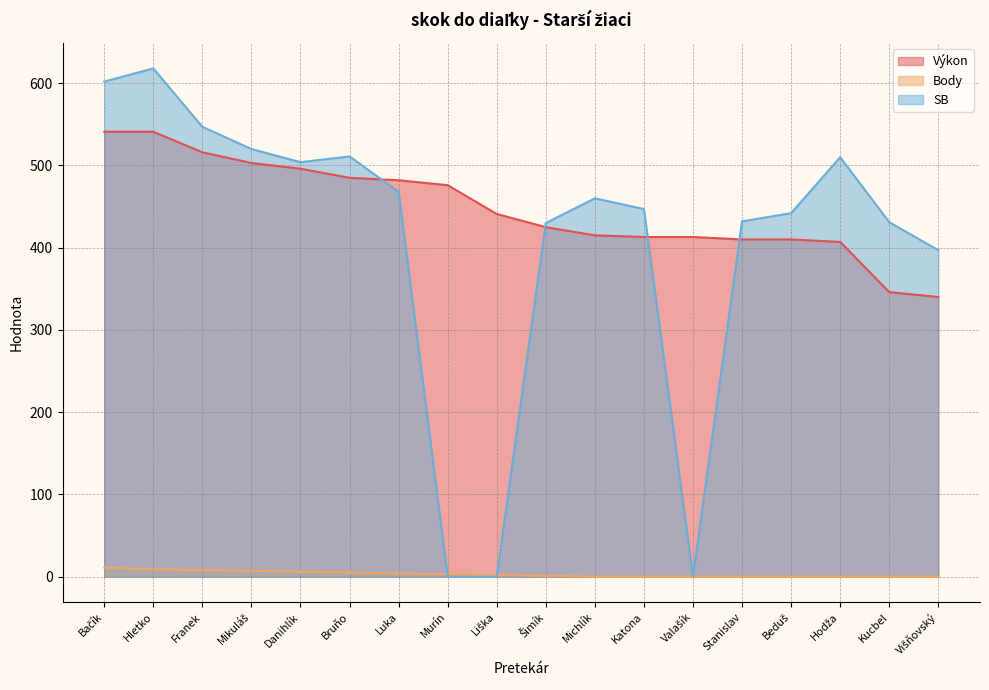

Which has a higher value, Bačík or Murín?

Bačík